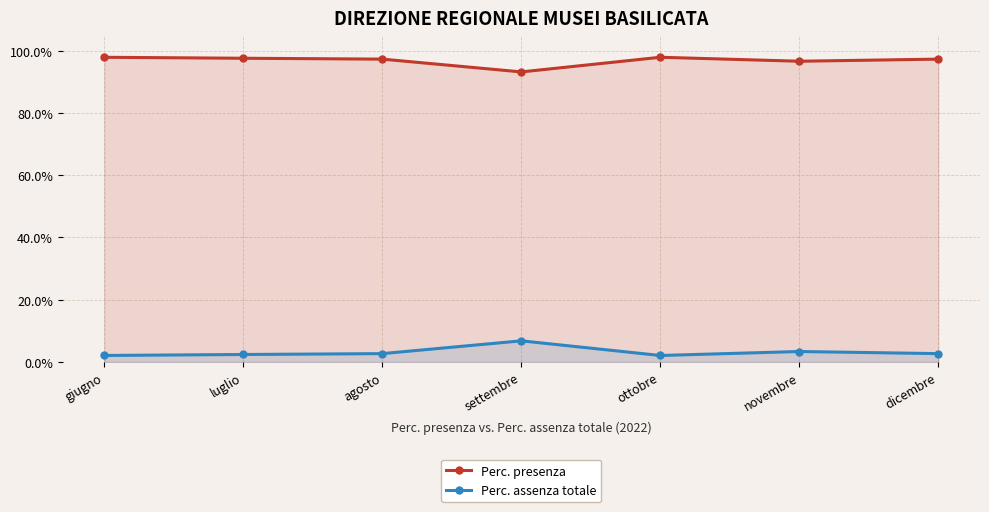

Which series has the largest total across all categories?

Perc. presenza